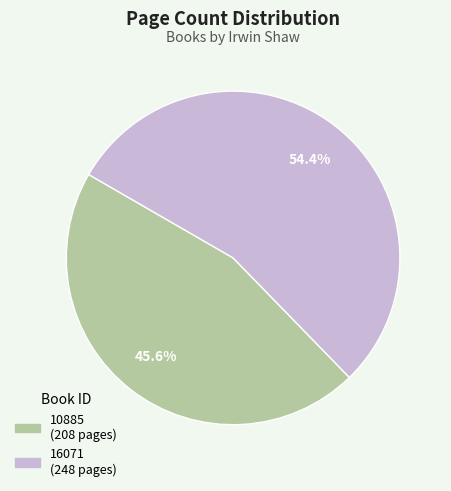

Combined, what portion of the pie is 10885 and 16071?

100.0%